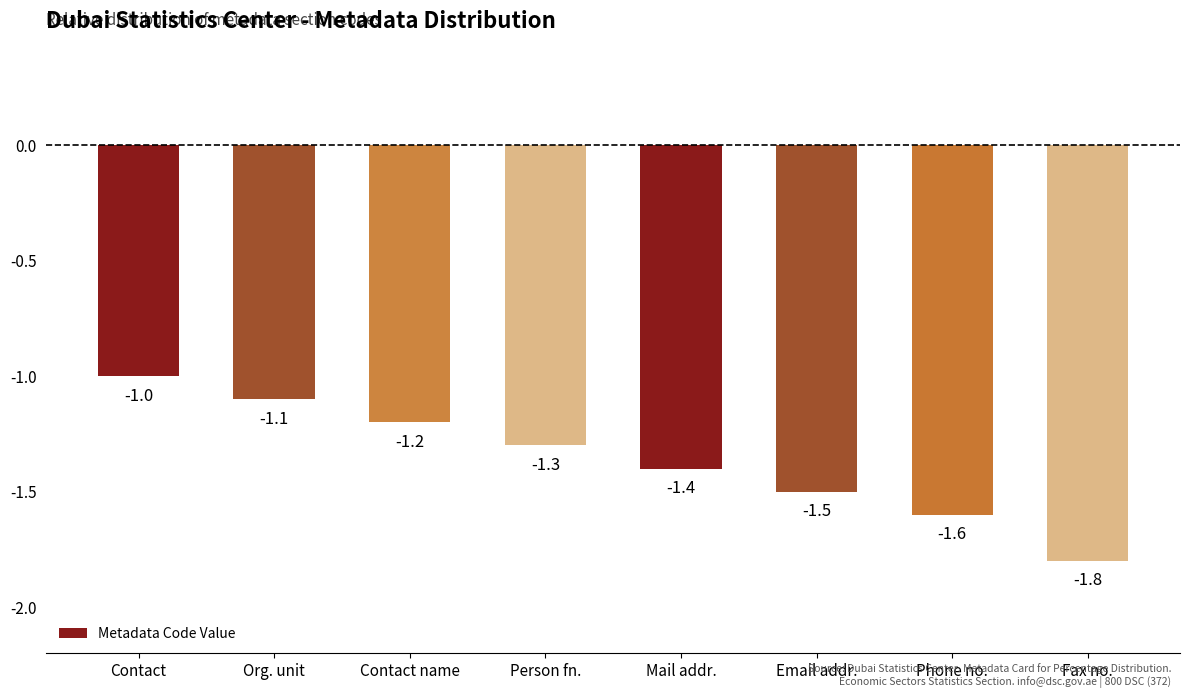

Count the number of categories in the chart.

8